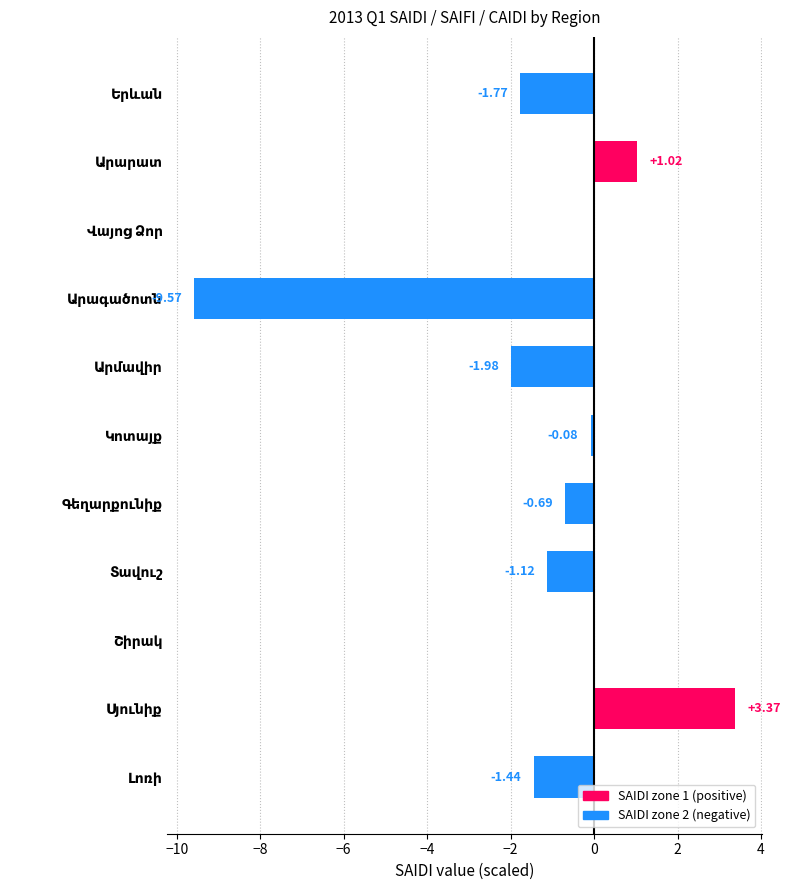

What is the sum of all values?

-12.3